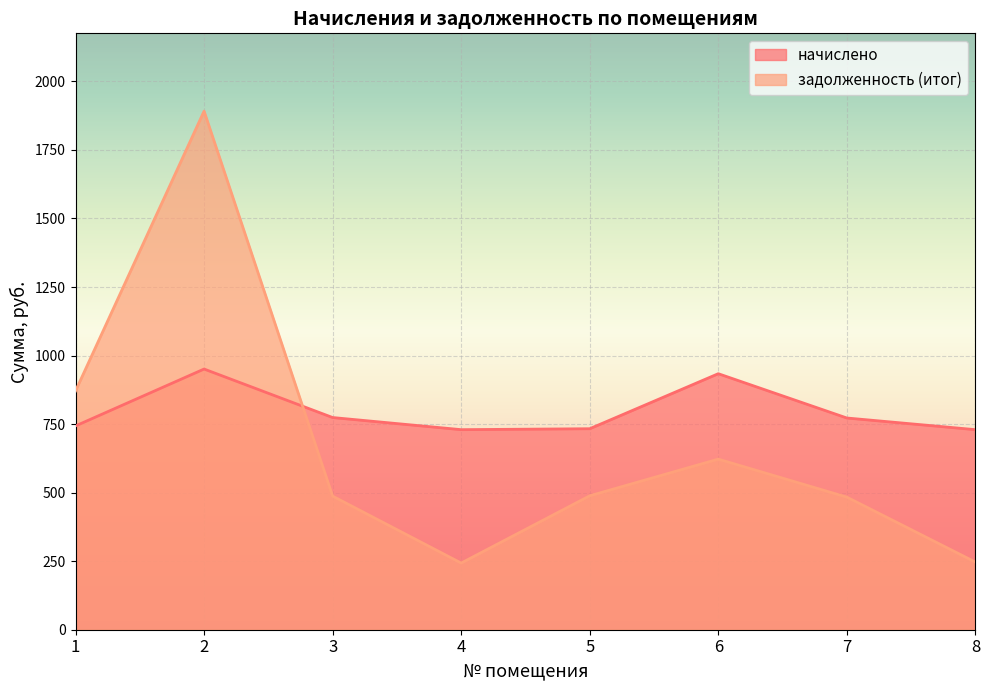

True or false: задолженность (итог) and начислено intersect in this chart.

True